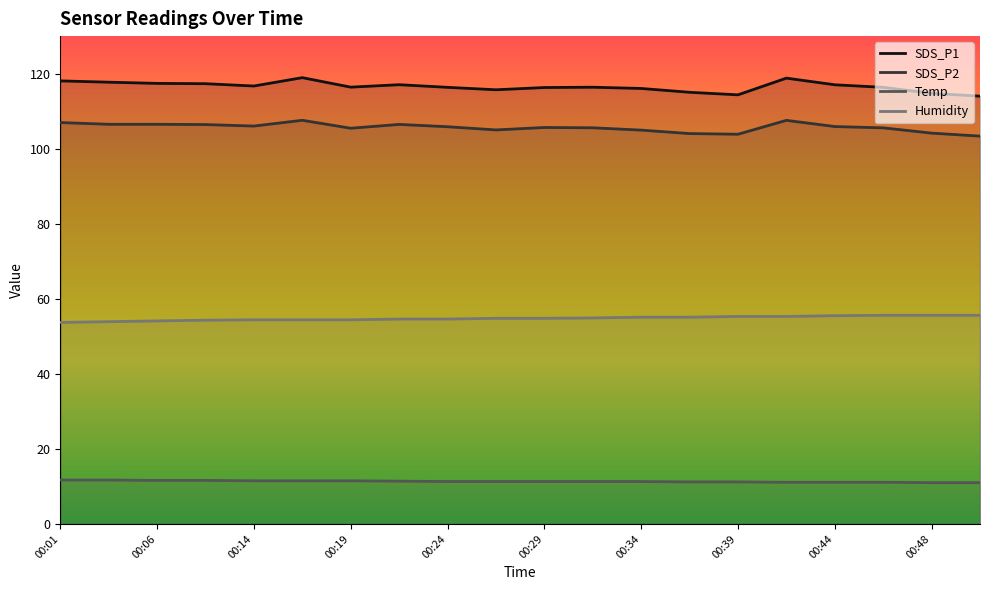

Is the value of Temp at 00:19 greater than the value of SDS_P2 at 00:29?

No